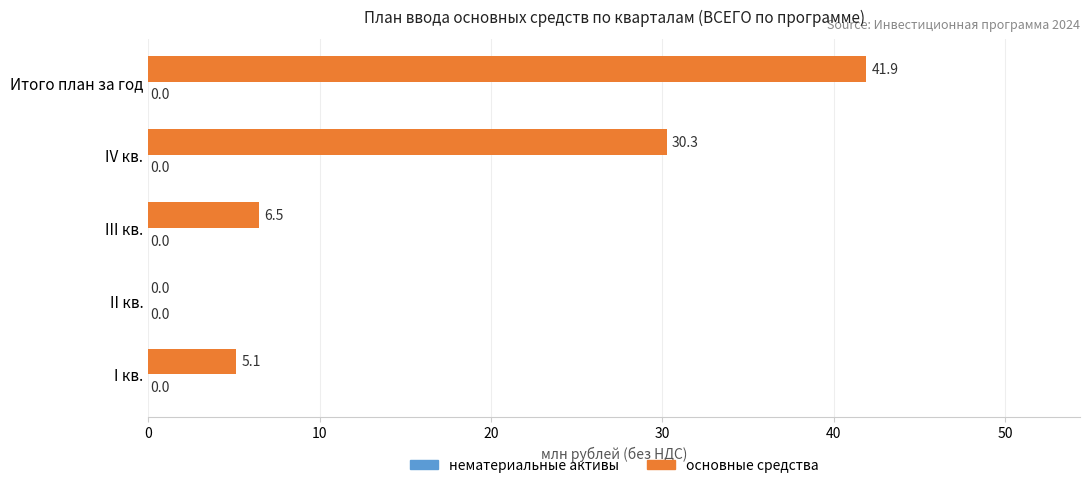

True or false: the data shows 41.9 at Итого план за год.

True